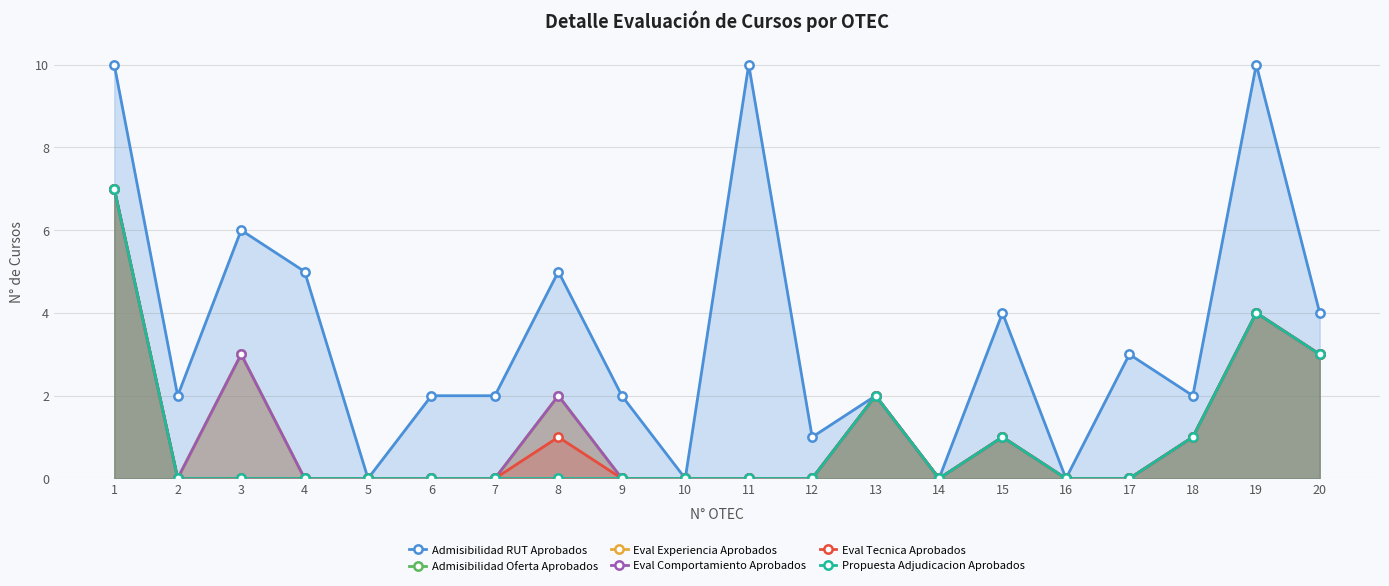

How many values in the Eval Tecnica Aprobados series exceed 0?

7